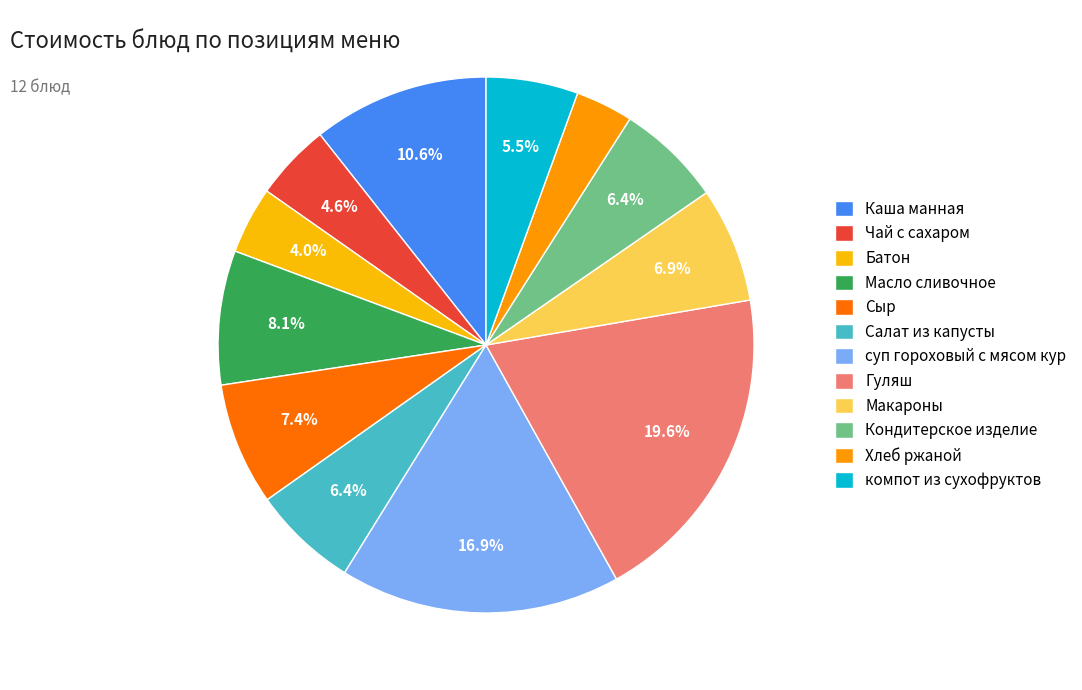

Which category has the biggest portion of the pie?

Гуляш